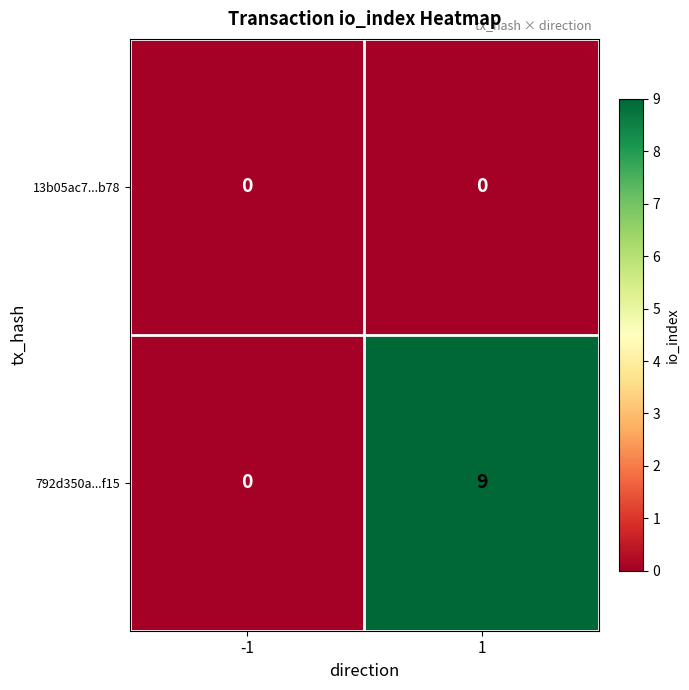

What is the difference between the 792d350a...f15 values at 1 and -1?

9